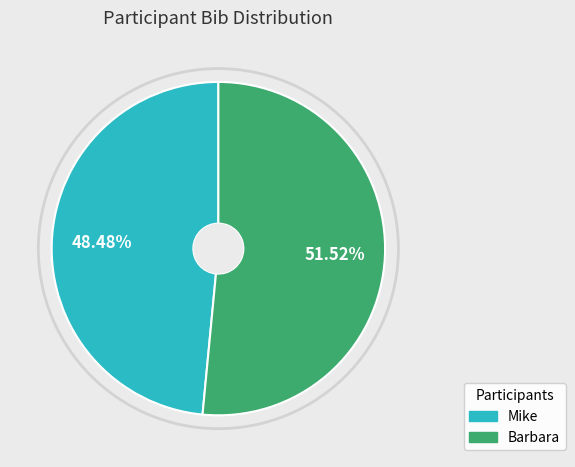

How many segments does this pie chart have?

2